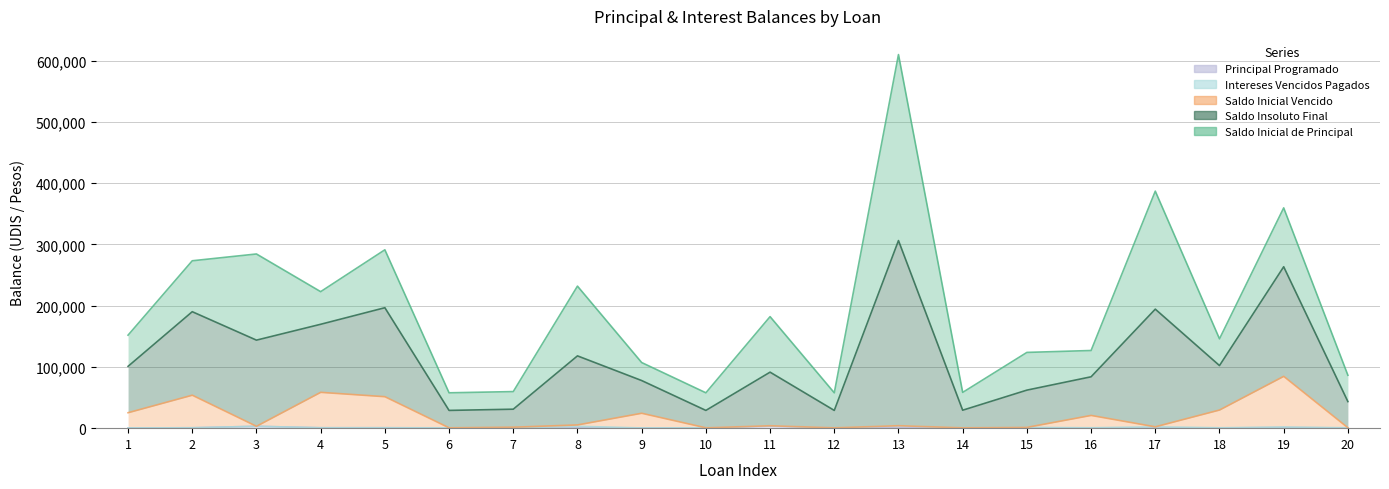

Where is Principal Programado nearest to the value 1740?

13